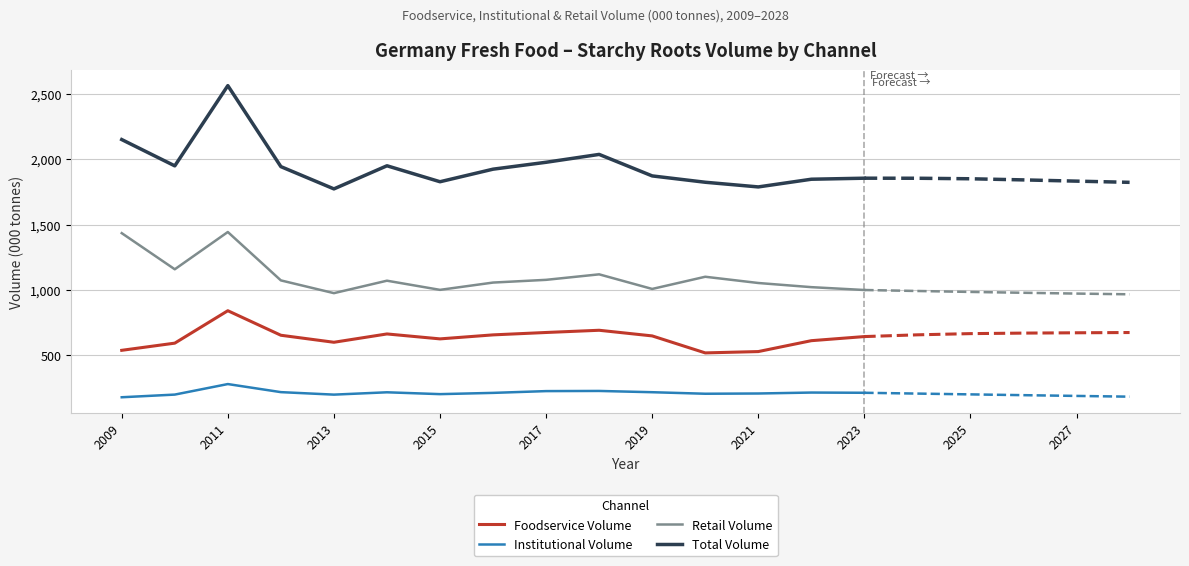

What position from the right is 2009?

15